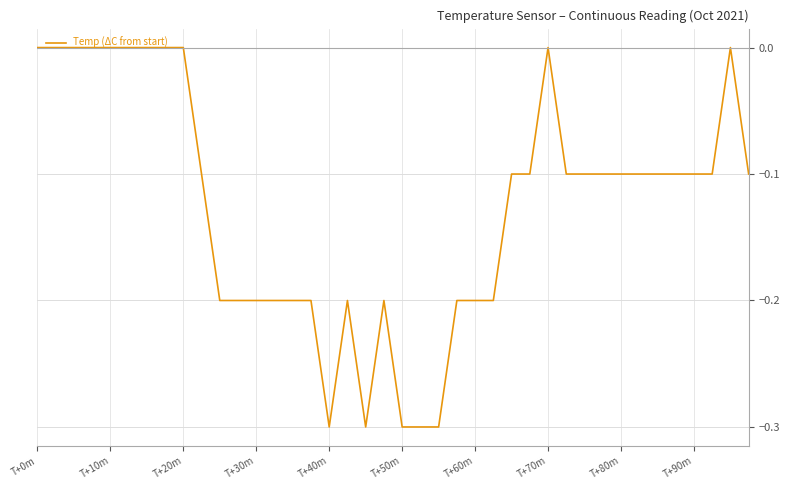

Reading left to right, extract all data points from this chart.

0.0	0.0	0.0	0.0	0.0	0.0	0.0	0.0	0.0	-0.1	-0.2	-0.2	-0.2	-0.2	-0.2	-0.2	-0.3	-0.2	-0.3	-0.2	-0.3	-0.3	-0.3	-0.2	-0.2	-0.2	-0.1	-0.1	0.0	-0.1	-0.1	-0.1	-0.1	-0.1	-0.1	-0.1	-0.1	-0.1	0.0	-0.1